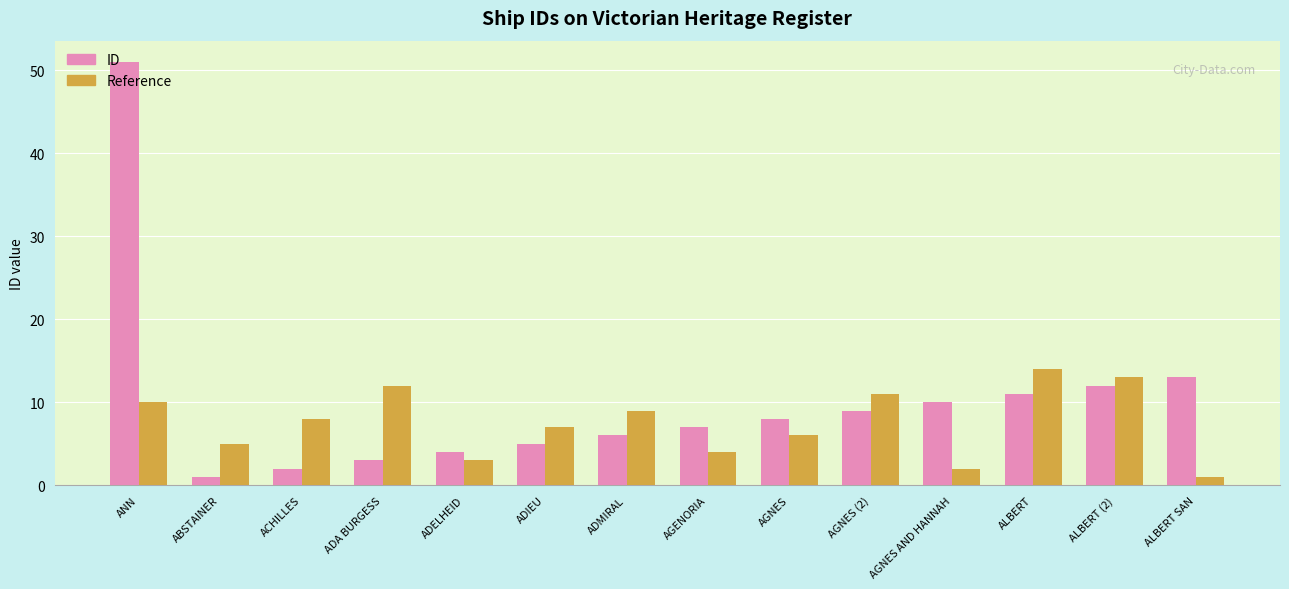

What position from the left is ADMIRAL?

7